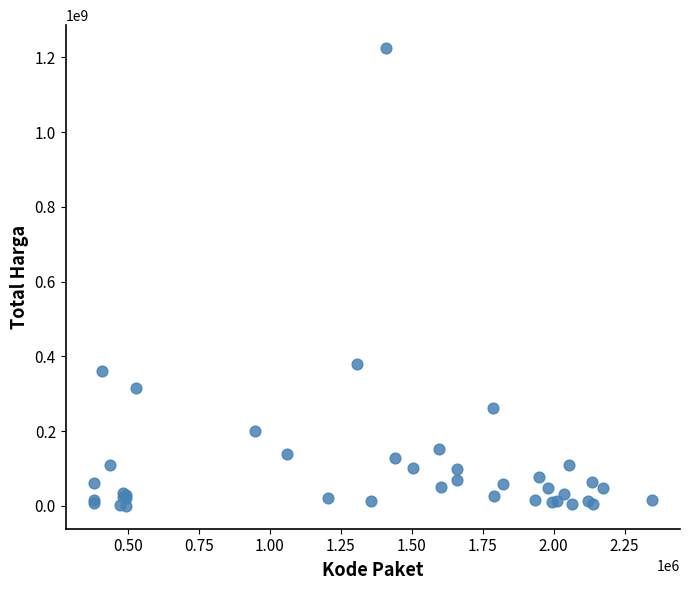

What Y value in the scatter plot is closest to 612341000?

379075000